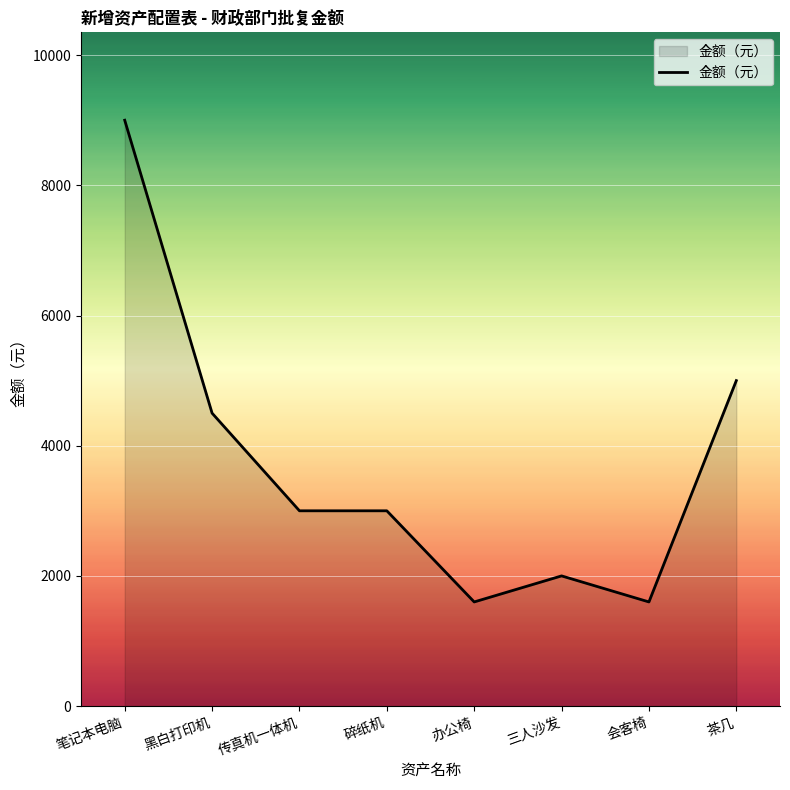

How many categories are shown in the chart?

8